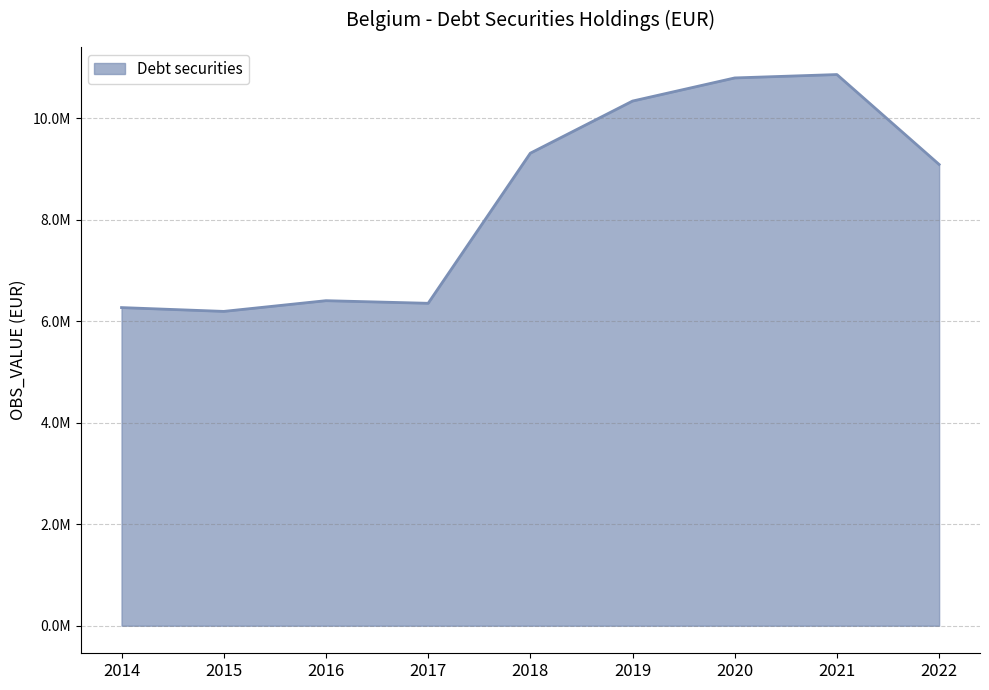

Reading left to right, what are all the values shown in this chart?

2014=6270788	2015=6195578	2016=6406818	2017=6355196	2018=9314130	2019=10341505	2020=10797337	2021=10864058	2022=9091934